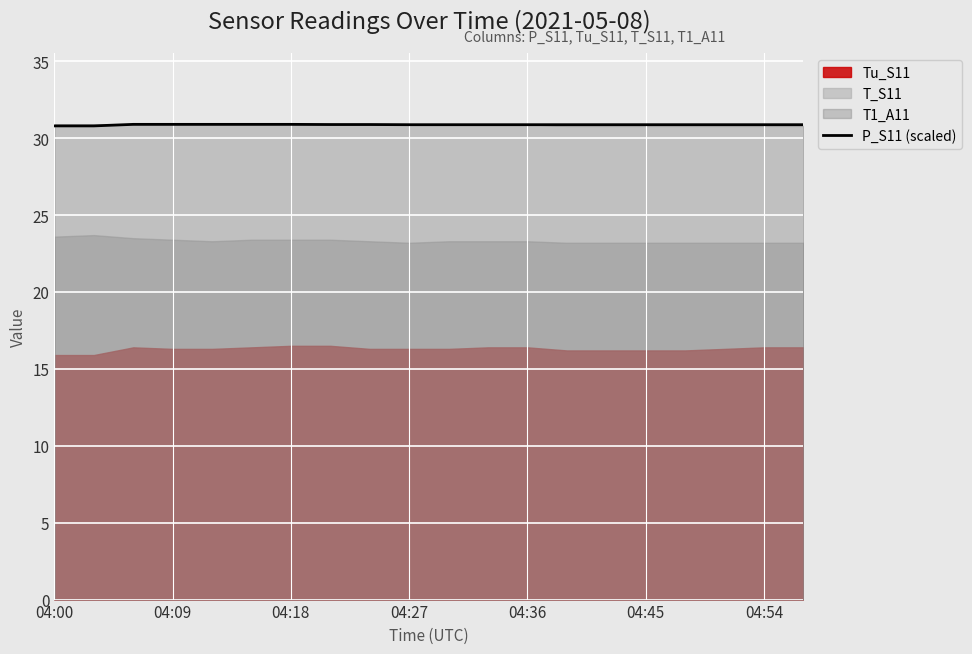

The P_S11 (scaled) series shows 49.6 at 04:00. True or false?

False